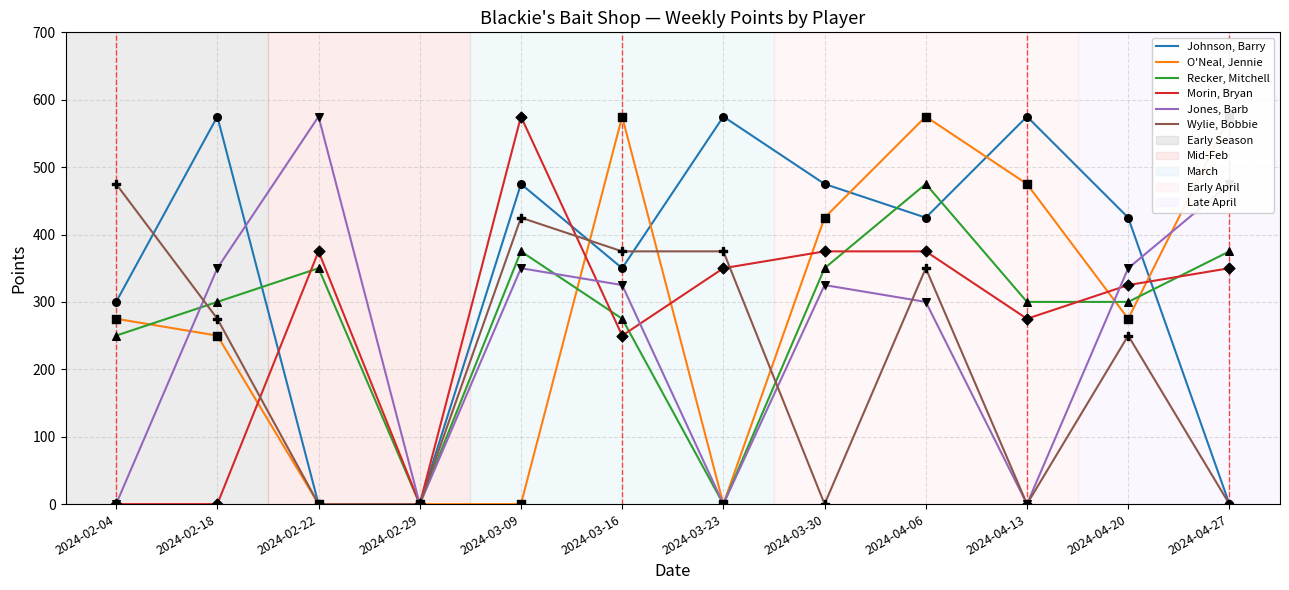

What is the total value across all series at 2024-03-30?

1950